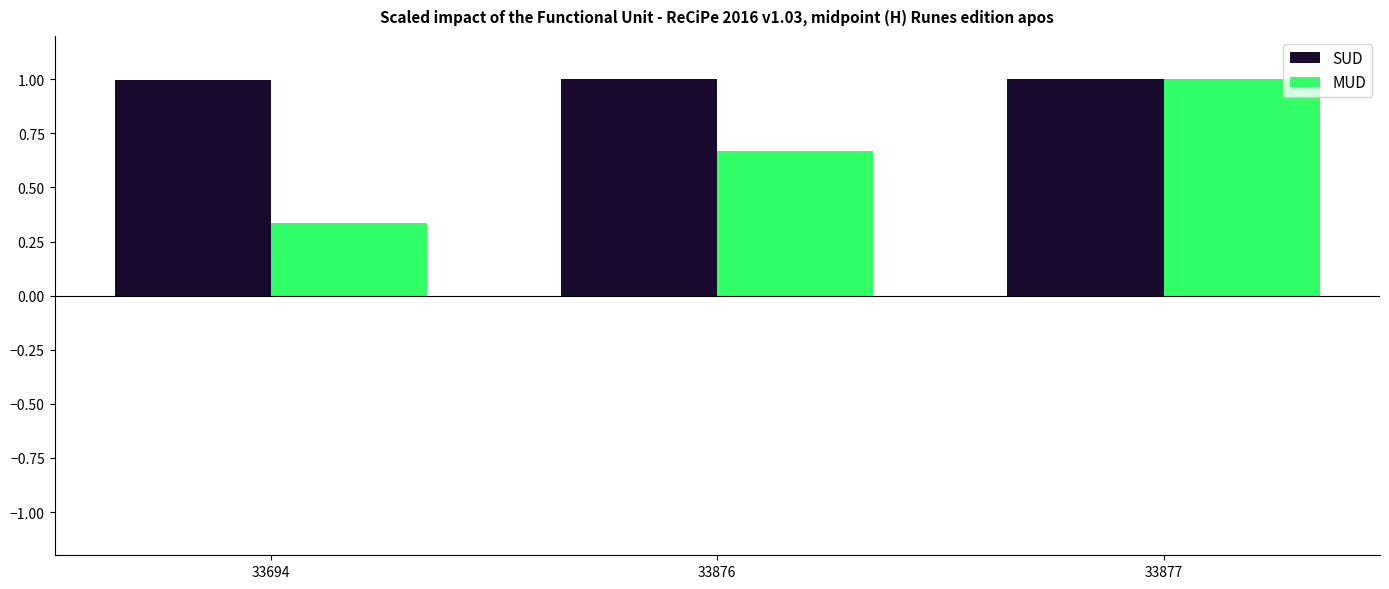

Rank the series by their average value, from lowest to highest.

MUD, SUD